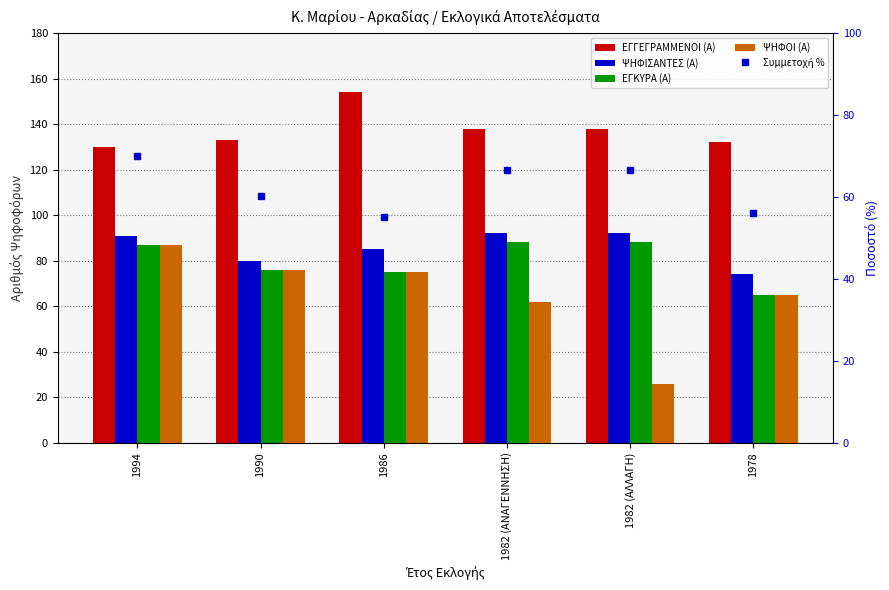

Between 1982 (ΑΛΛΑΓΗ) and 1978, which series saw the biggest shift?

ΨΗΦΟΙ (Α)